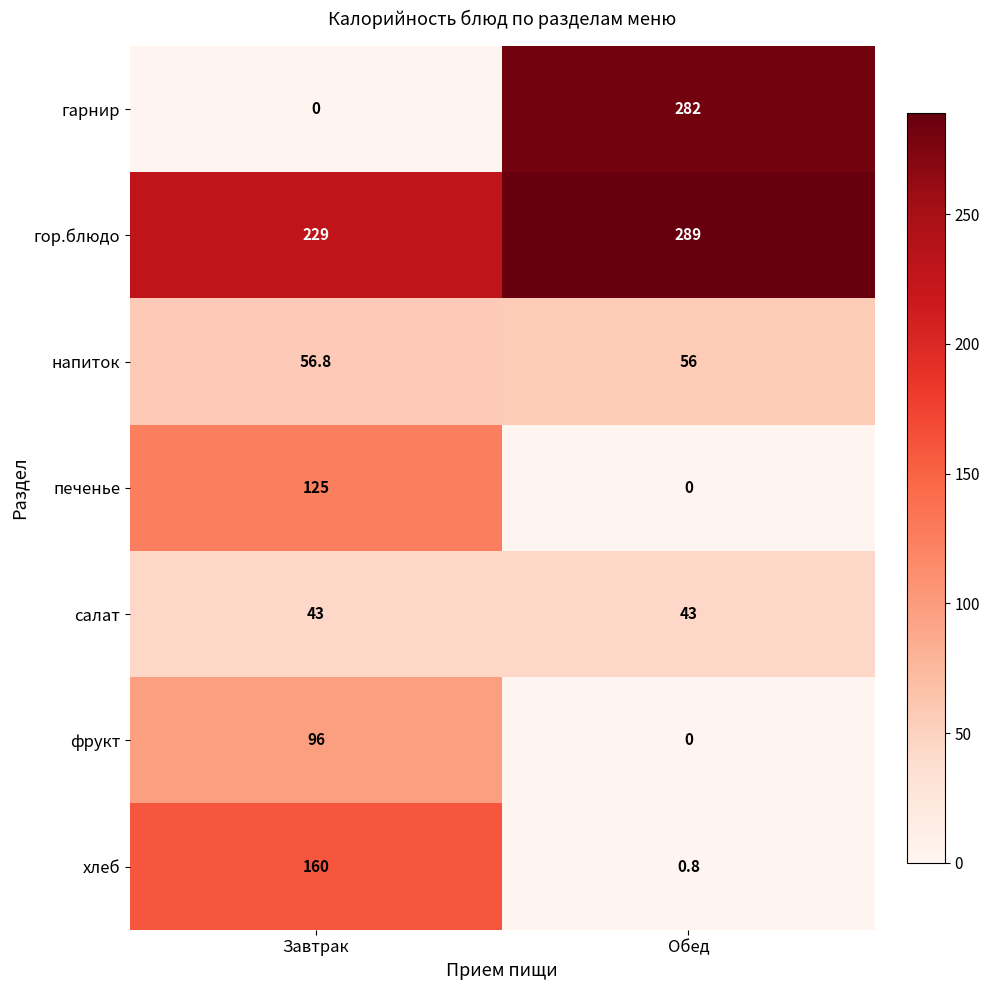

What is the highest value of the фрукт series?

96.0